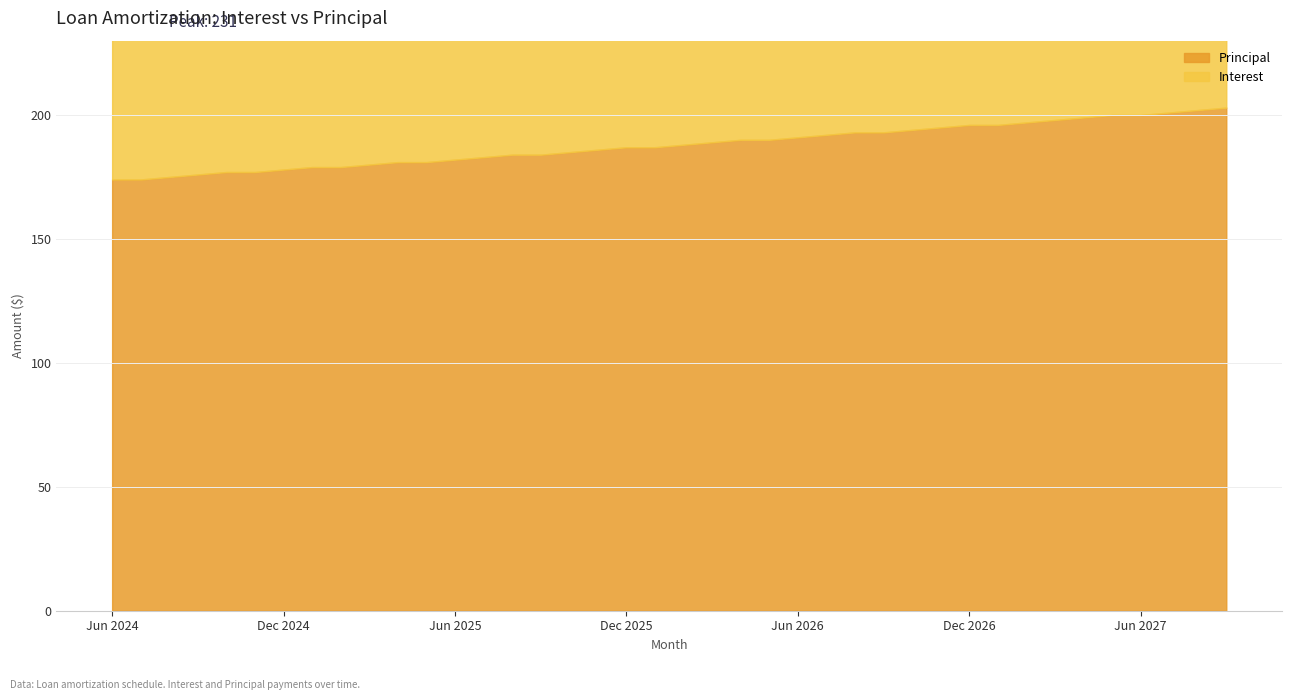

List the series in order of their overall mean, lowest first.

Interest, Principal